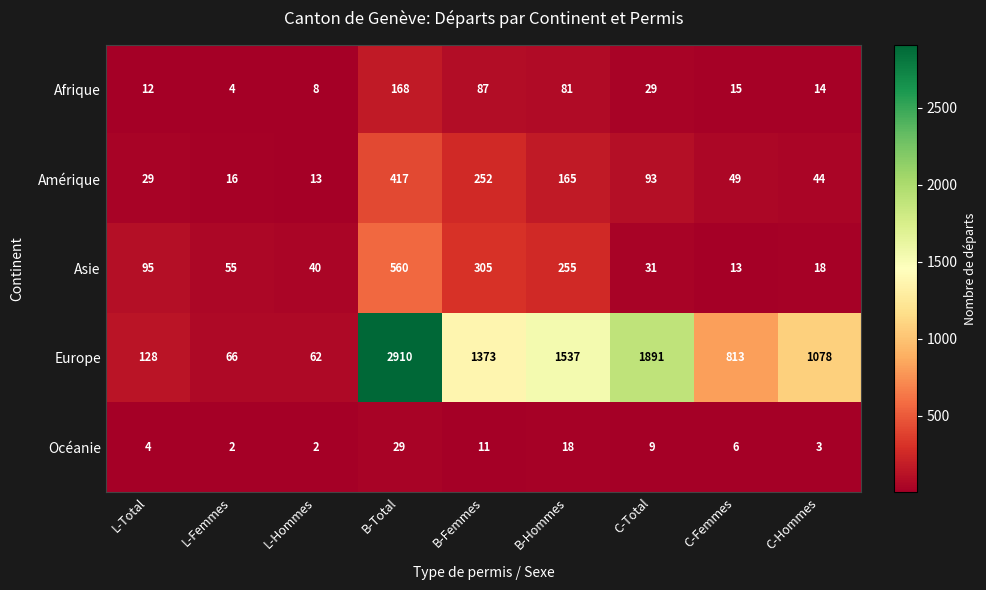

What is the difference between the maximum and second lowest values in the Amérique series?

401